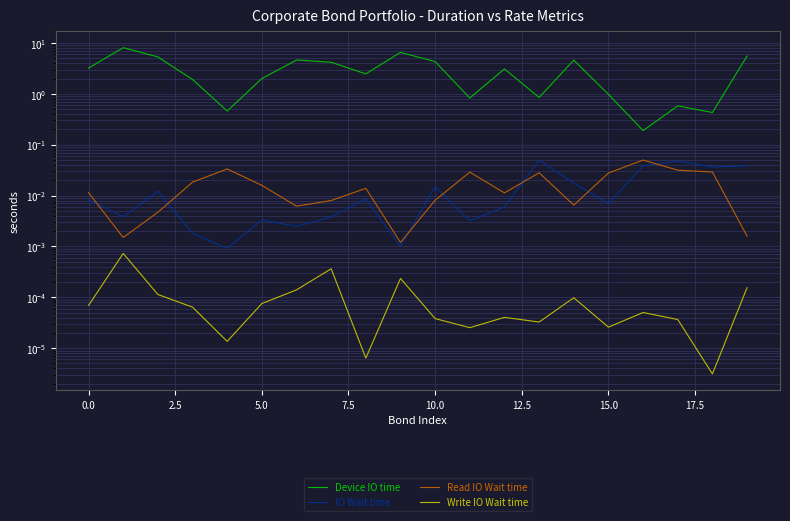

Which series has the widest spread of values?

Device IO time